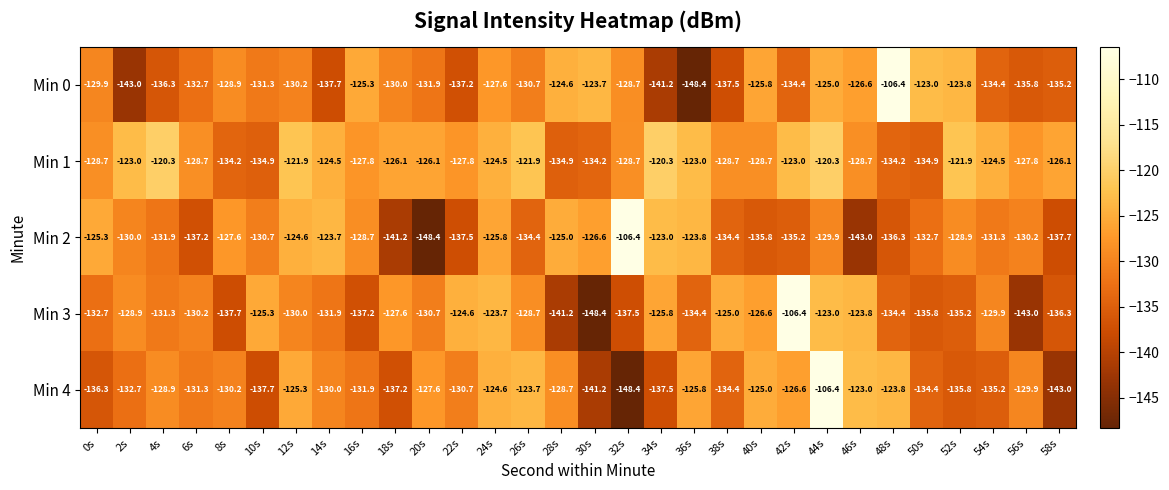

Rank the series at 56s from highest to lowest value.

Min 1, Min 4, Min 2, Min 0, Min 3